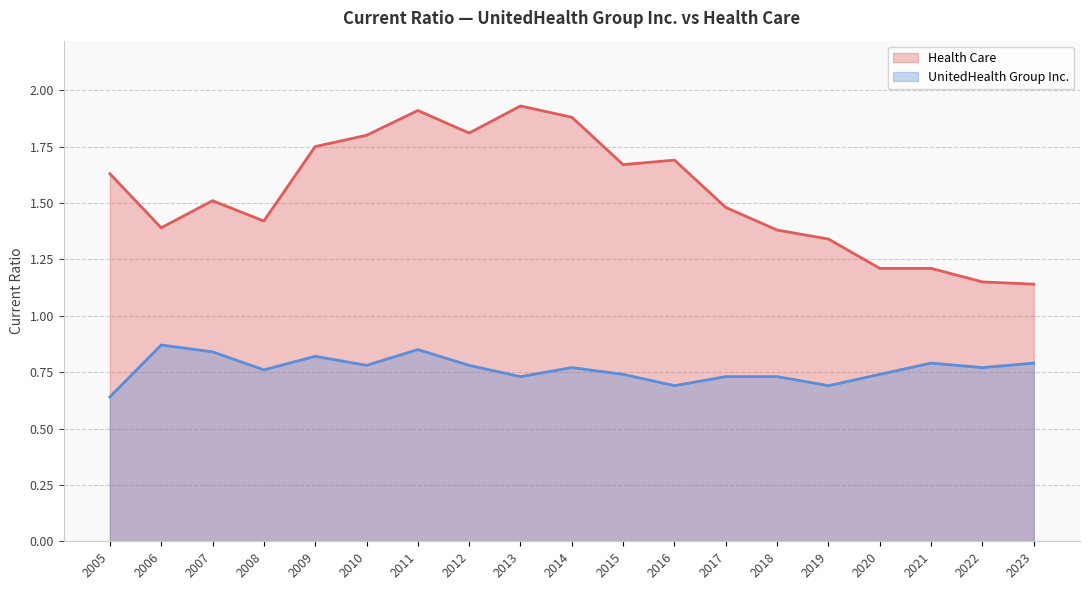

Which label corresponds to the largest value in the chart?

2013